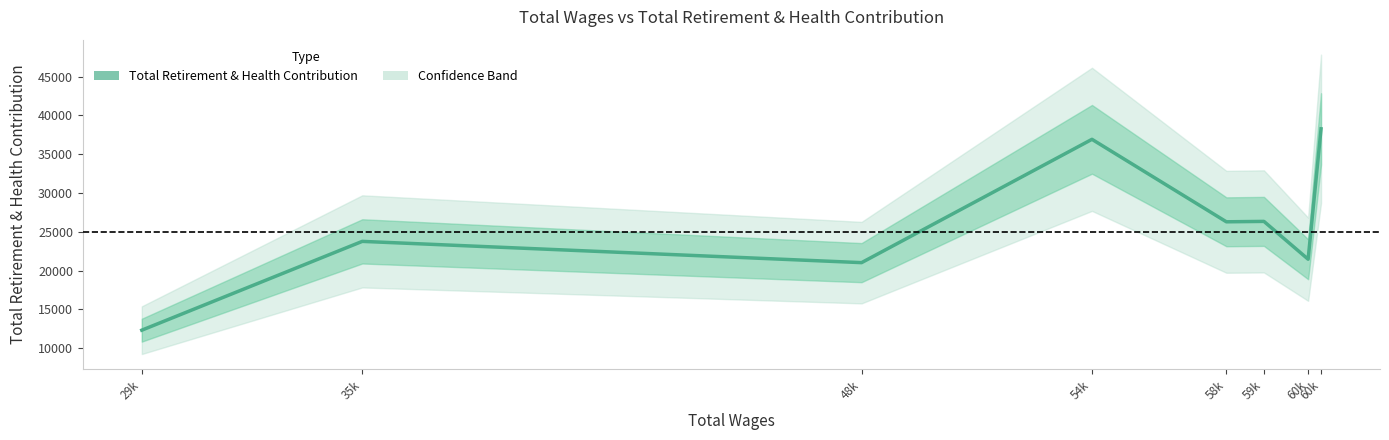

Reading left to right, transcribe all the data shown in this chart.

12311	23763	21021	36924	26288	26340	21460	38277